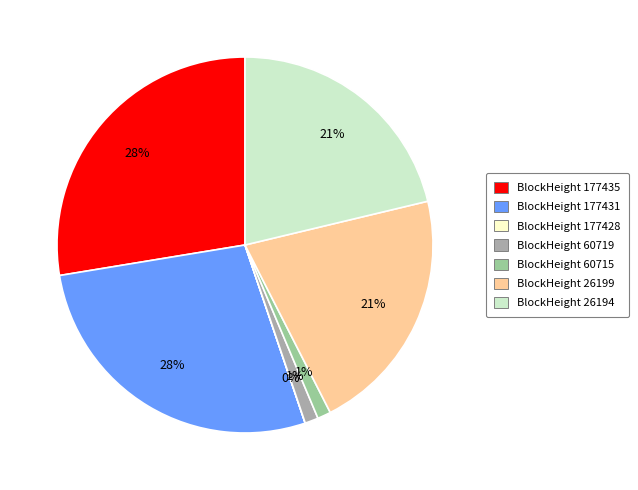

Is there any slice that represents more than half of the pie?

No